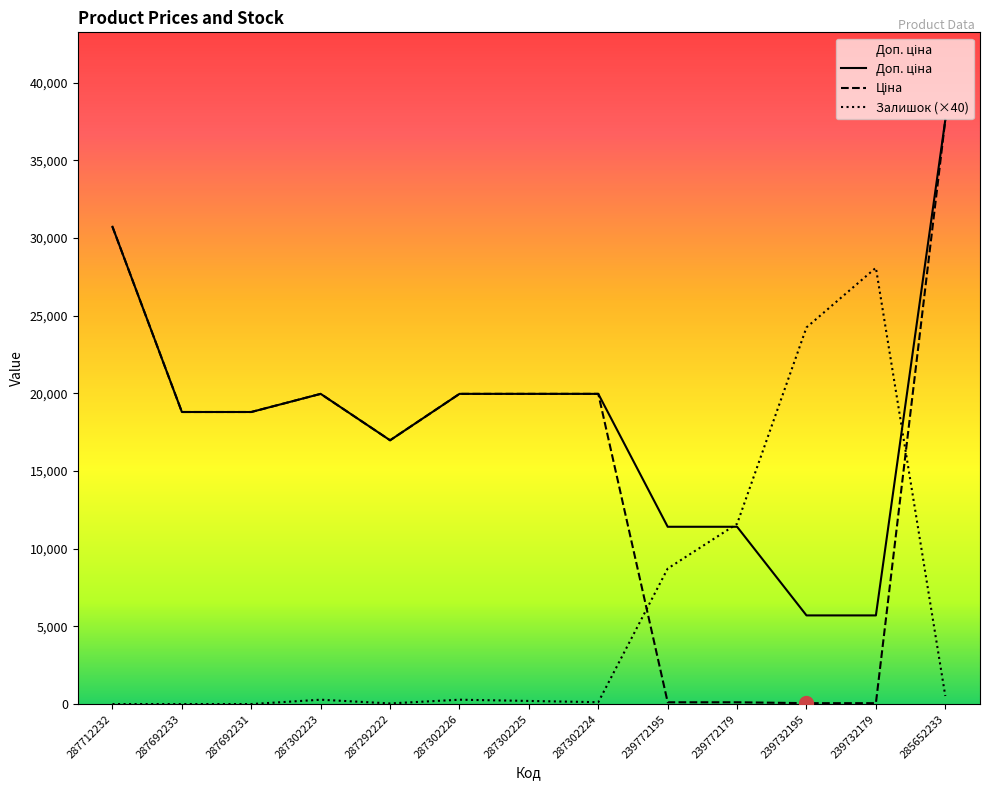

True or false: Доп. ціна has more than 0 points higher than both neighbors.

True